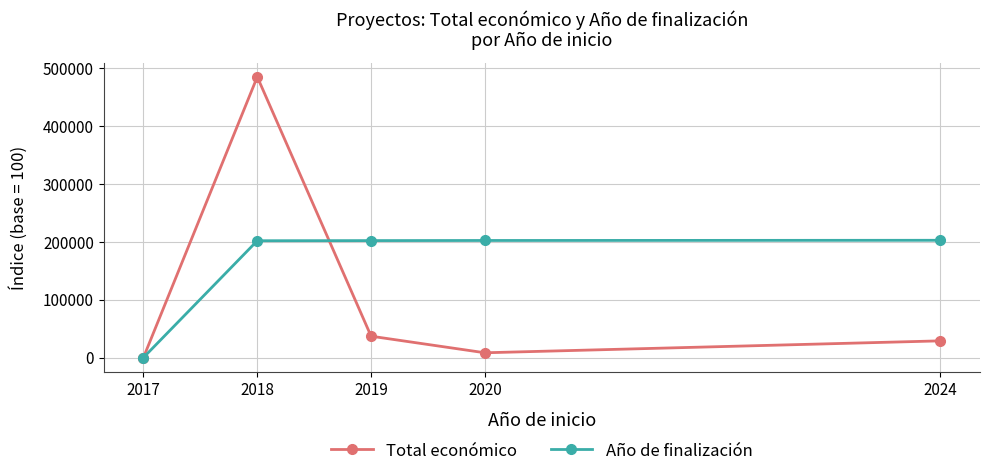

What is the spread (max minus min) of values at 2024?

173774.8